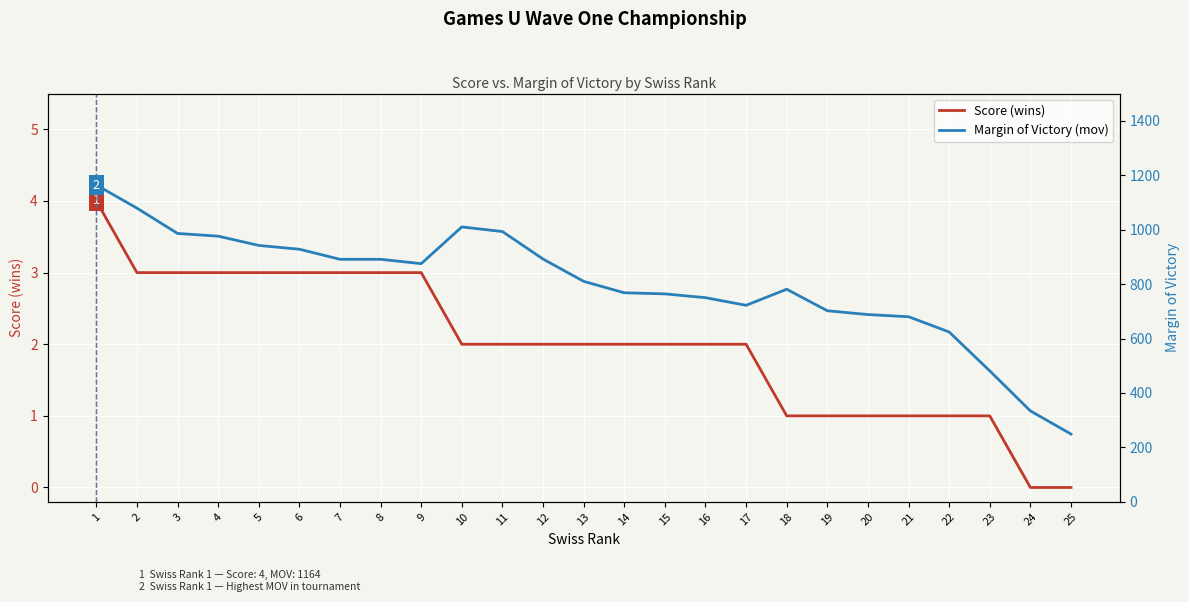

Where is Score (wins) nearest to the value 2?

10